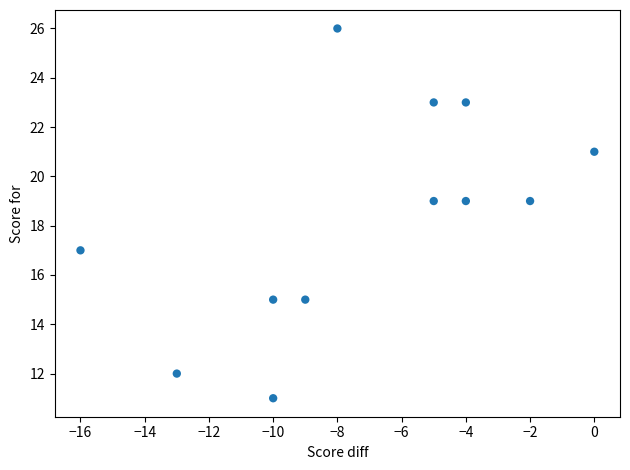

What is the range of X values (max minus min)?

16